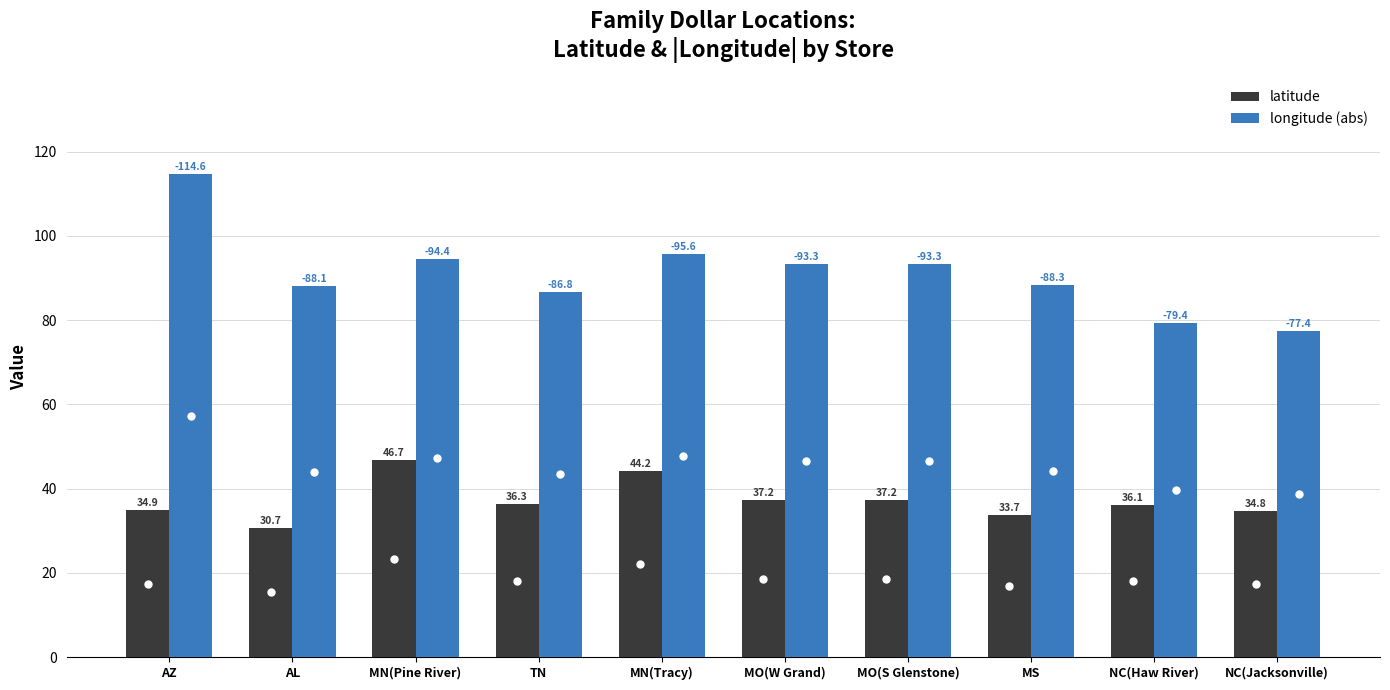

List the series in order of their peak value, highest first.

longitude (abs), latitude